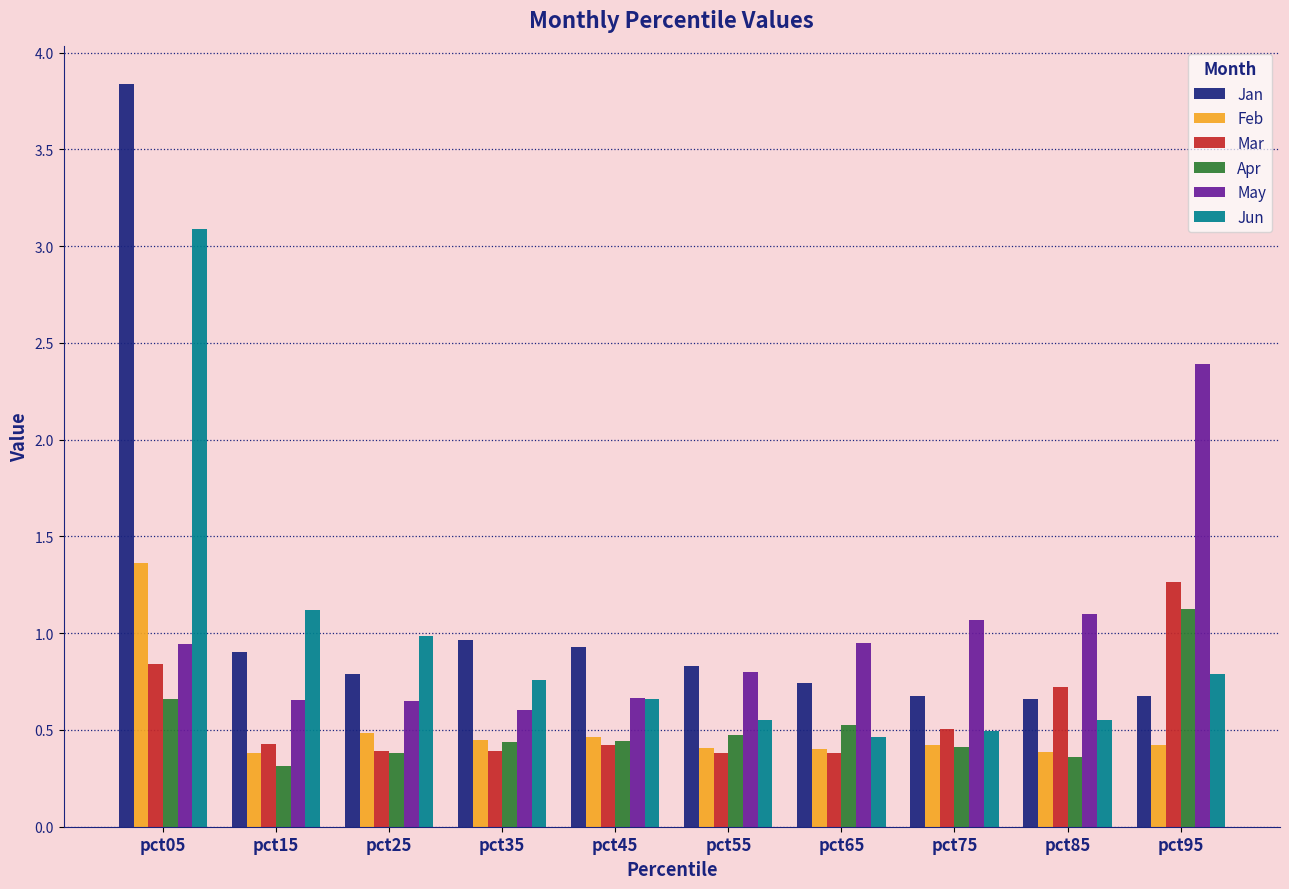

The Feb series shows 0.5 at pct25. True or false?

True